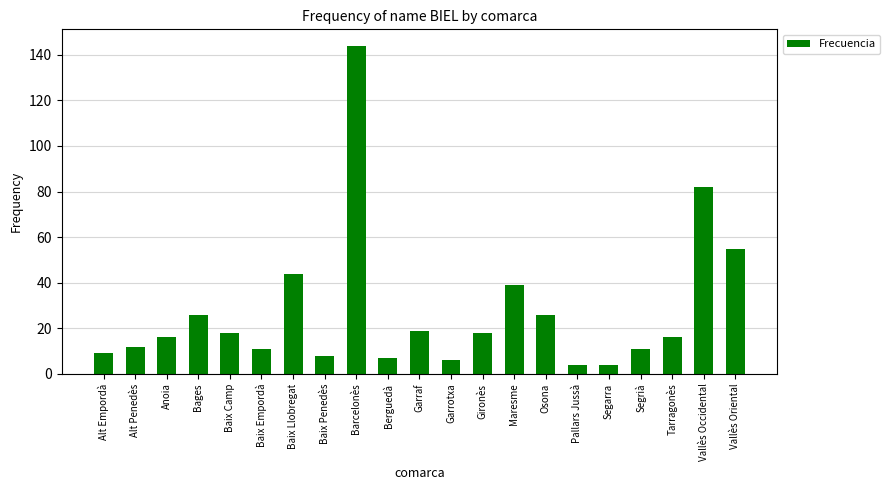

The chart shows a value of 37 at Osona. True or false?

False